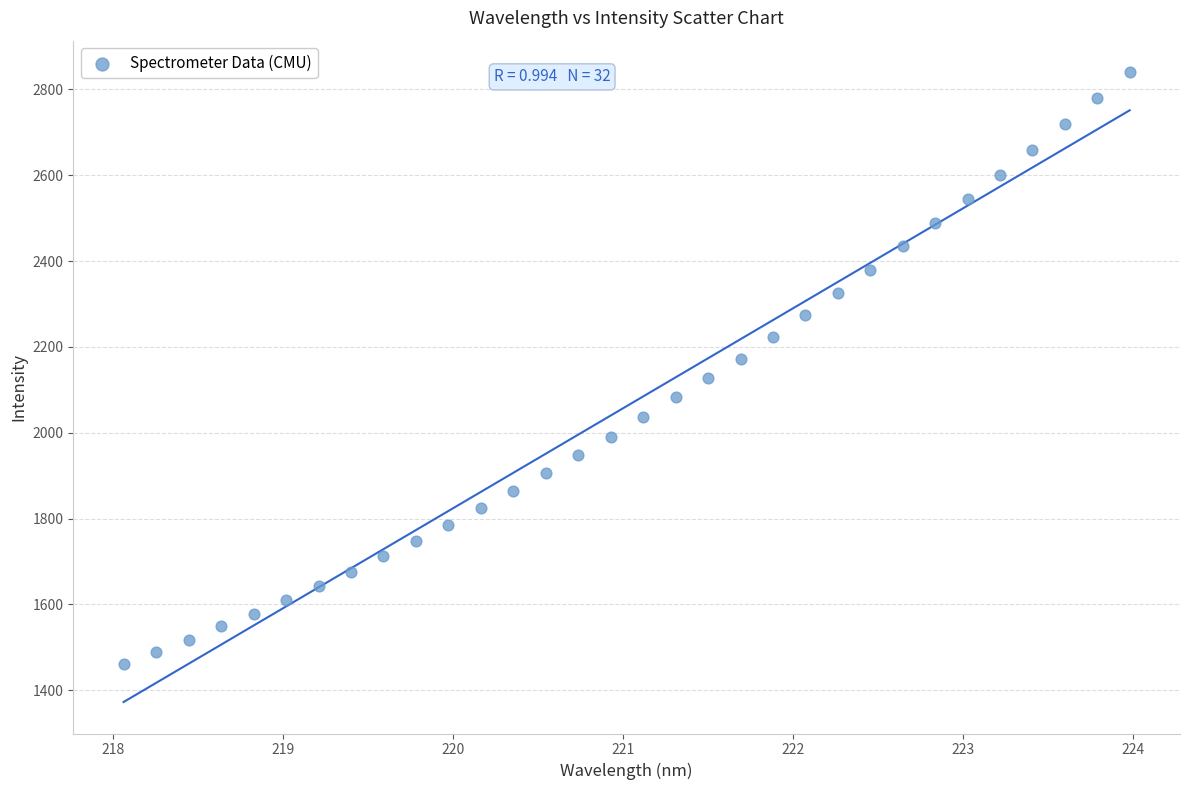

What is the range of X values (max minus min)?

5.9